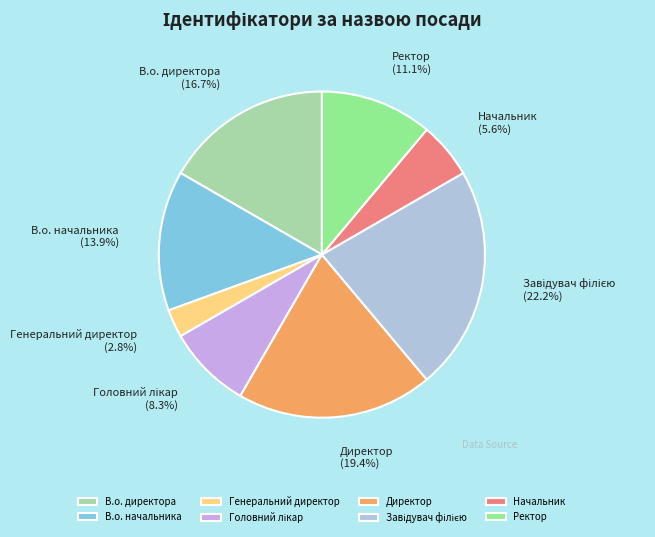

Approximately how many times larger is the value at Начальник compared to Директор?

0.3